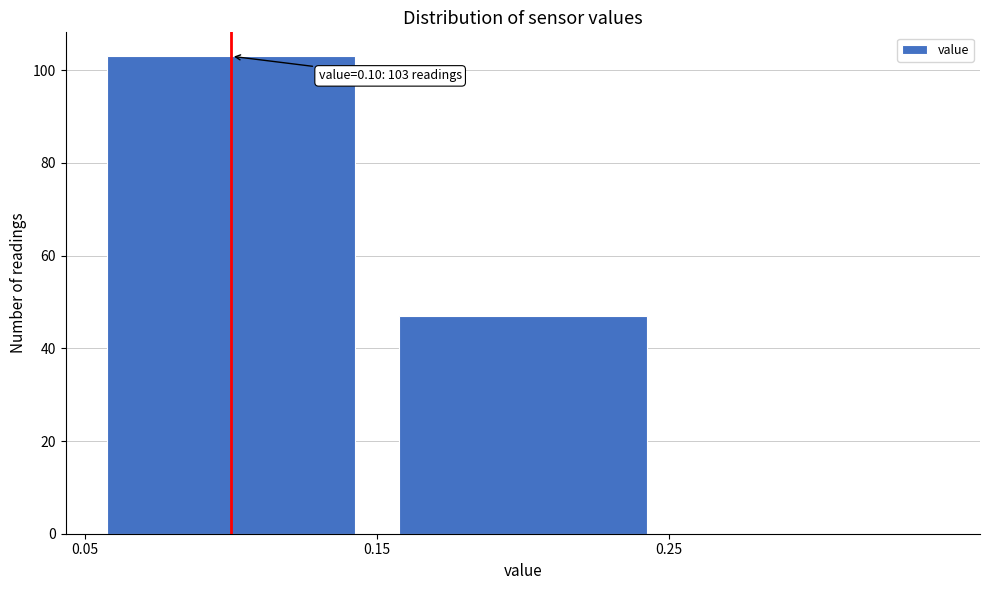

Over which range of the x-axis is the bar tallest?

0.05 to 0.15